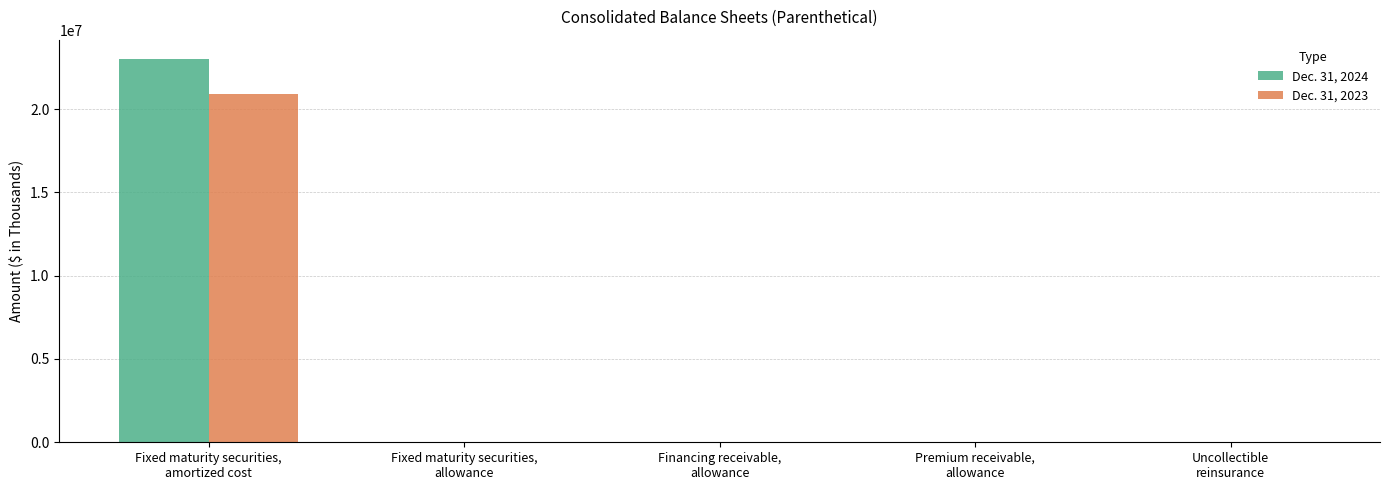

How many series are shown in this chart?

2